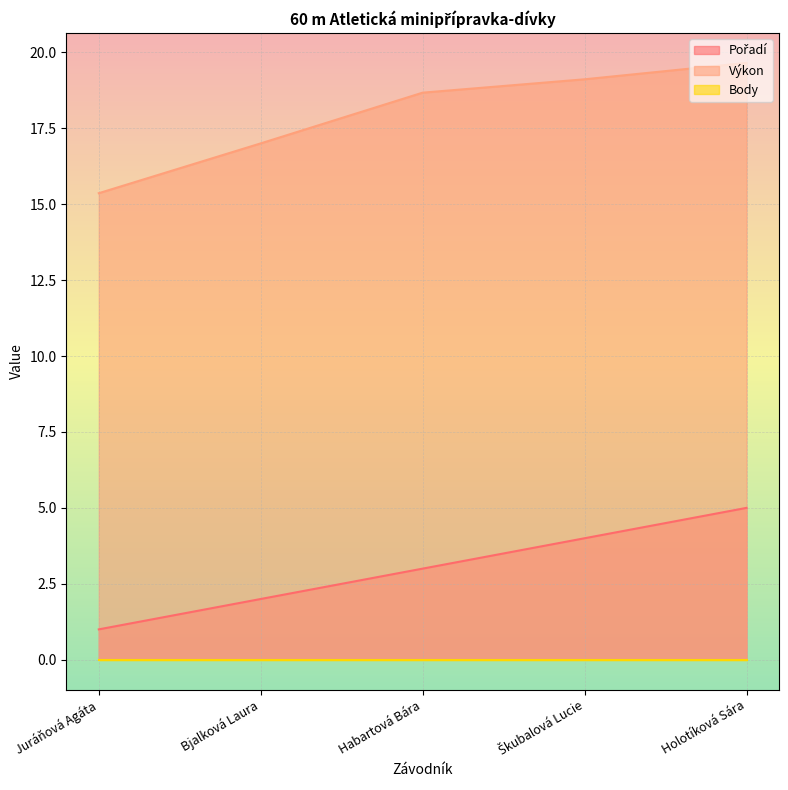

The Výkon series shows 19.6 at Holotíková Sára. True or false?

True